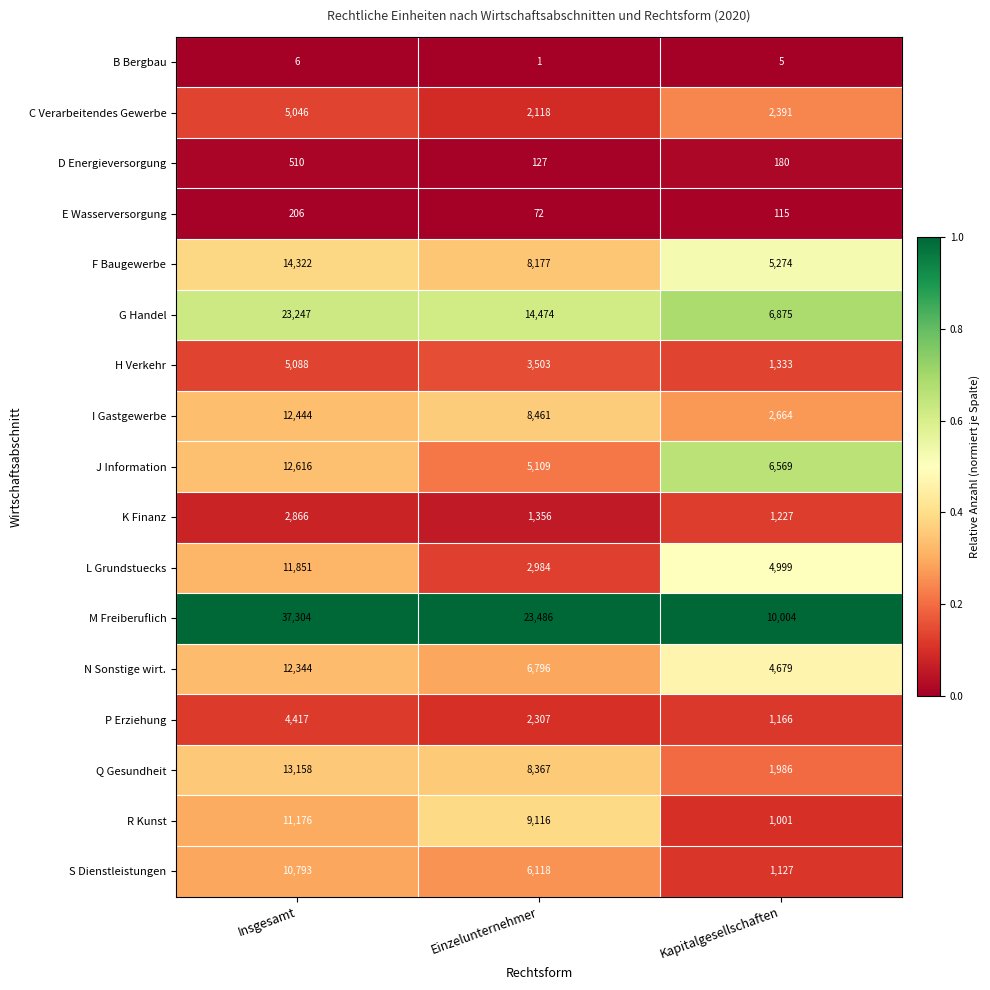

Which label corresponds to the smallest value in the chart?

Einzelunternehmer